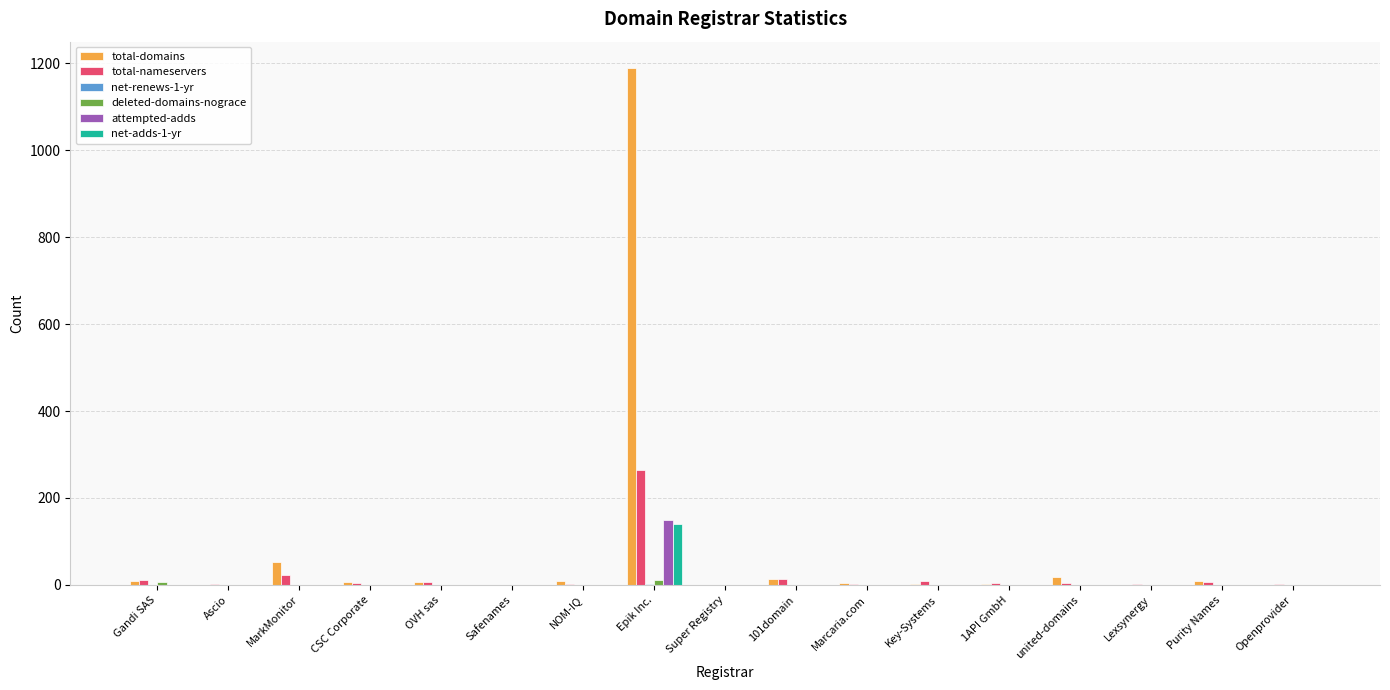

How many distinct data groups are displayed?

6